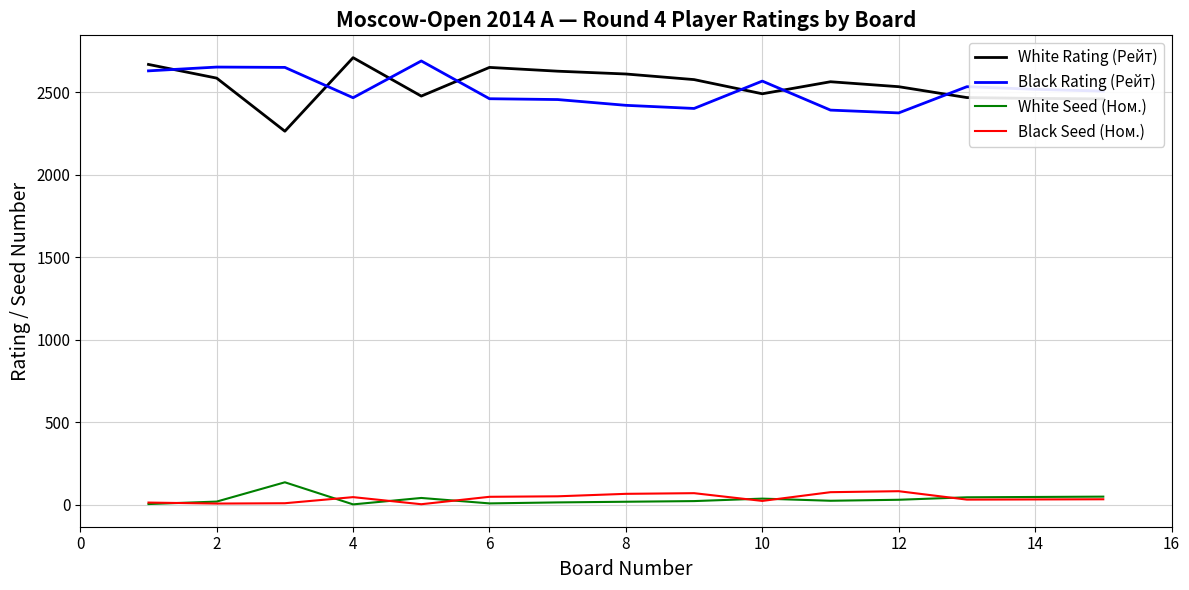

Which series has the largest total across all categories?

White Rating (Рейт)